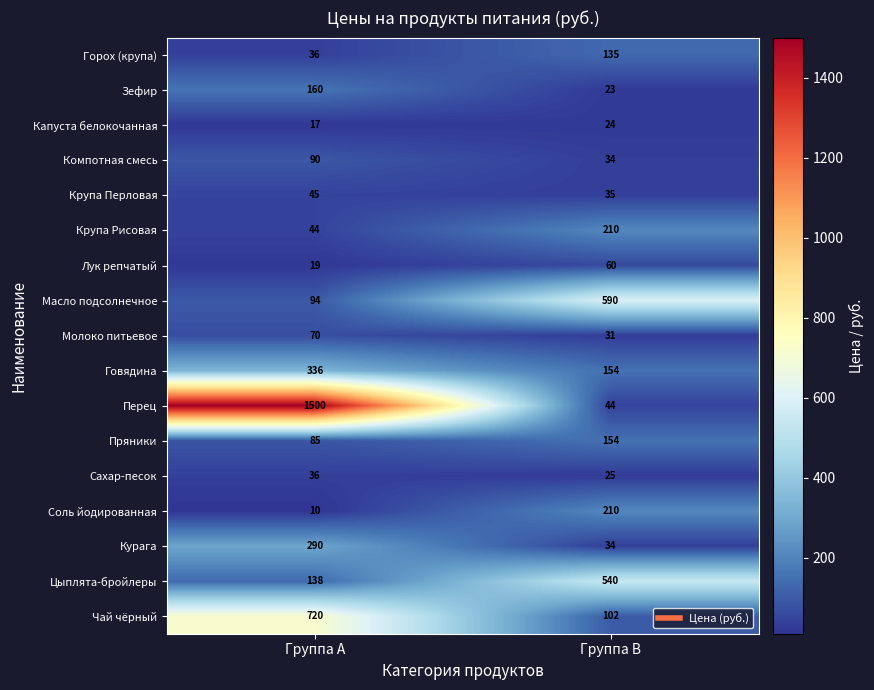

List the labels in order of Пряники value, smallest first.

Группа A, Группа B